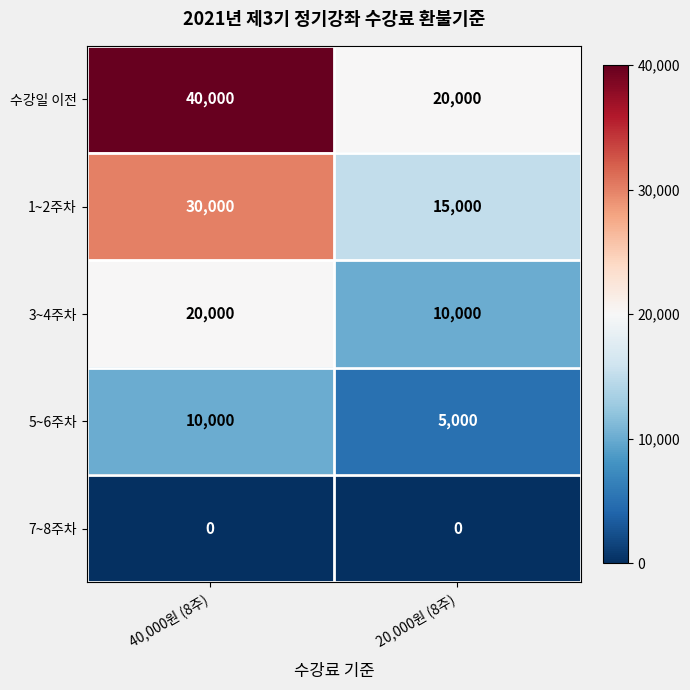

Reading left to right, extract all data points from this chart.

수강일 이전: 40000	20000
1~2주차: 30000	15000
3~4주차: 20000	10000
5~6주차: 10000	5000
7~8주차: 0	0